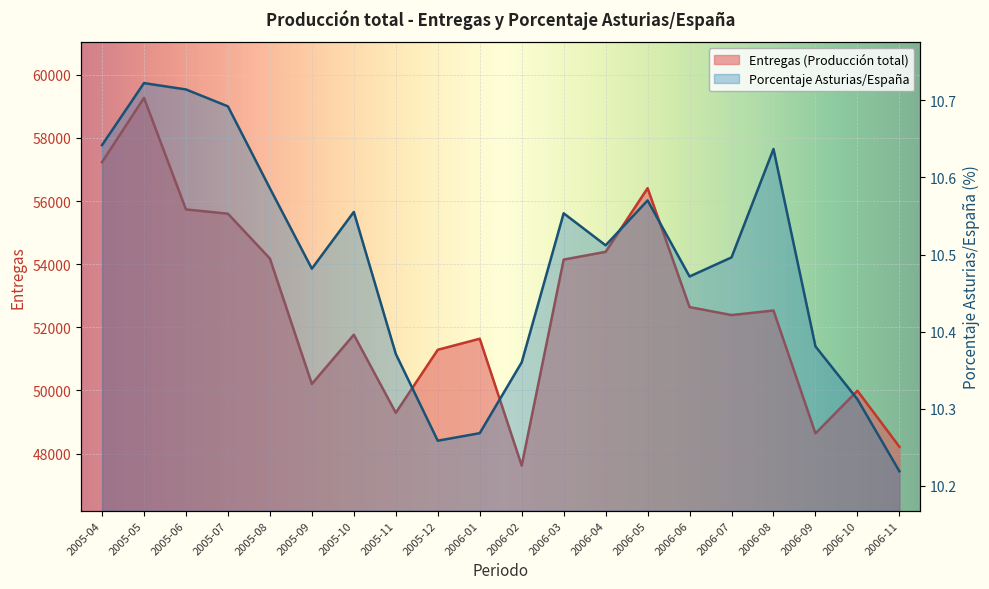

How many lines are shown in the chart?

2